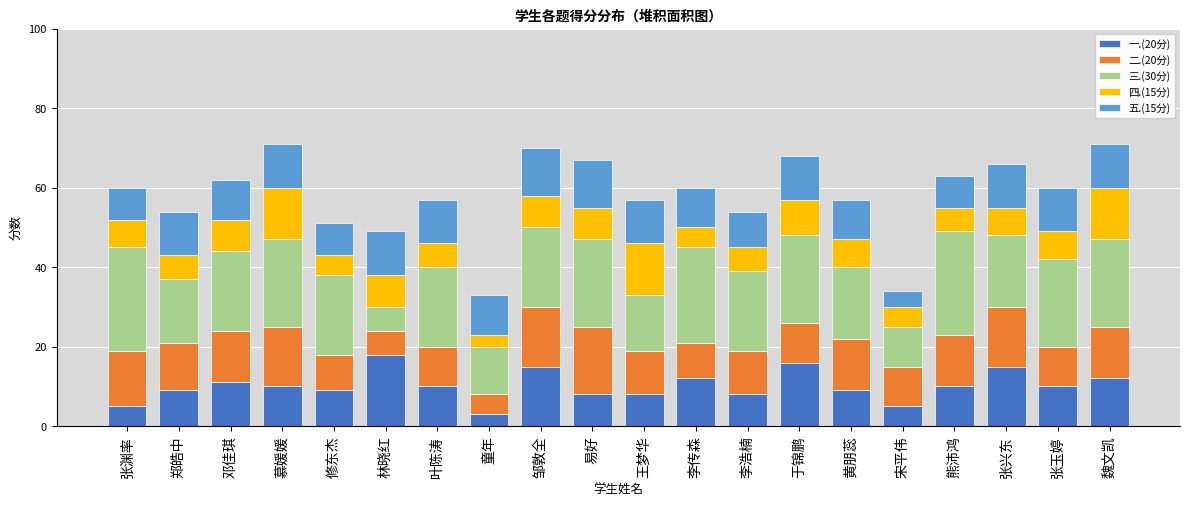

Are the bars horizontal?

No